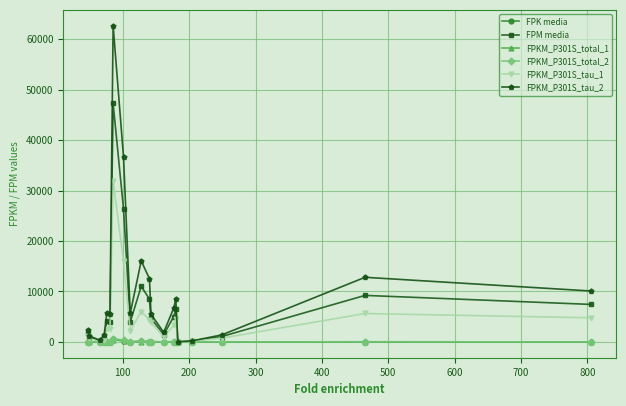

What is the value of the FPM media point at the 13th from the left?

1448.4